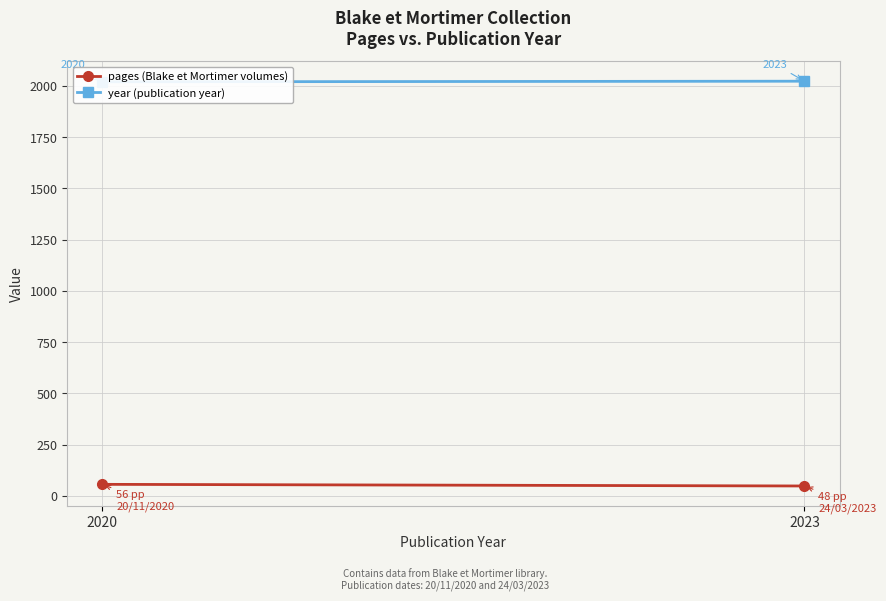

At which category does the chart reach its peak across all series?

2023